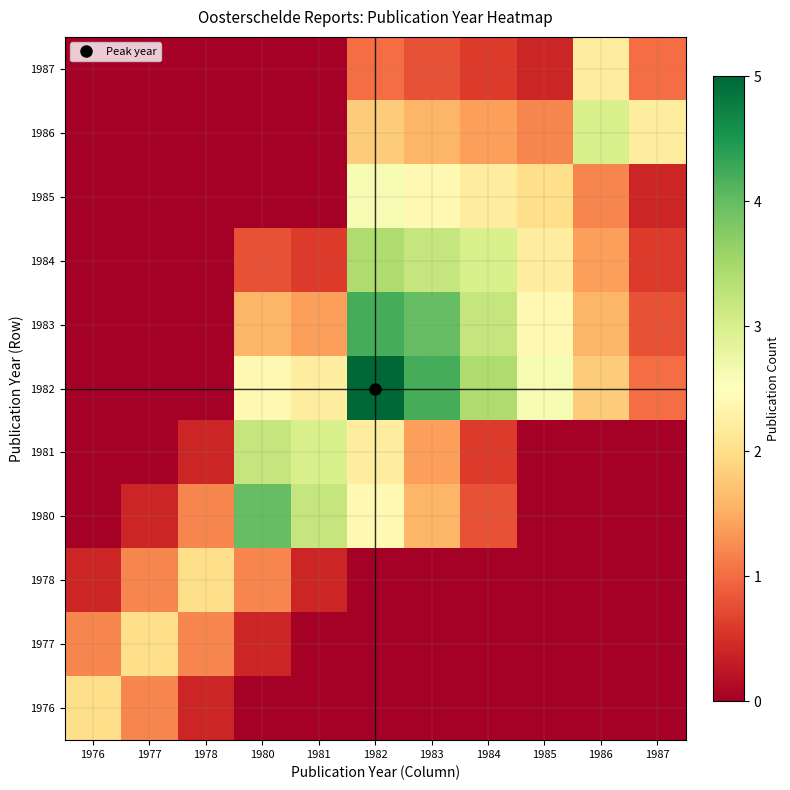

How many data points does each series have?

11